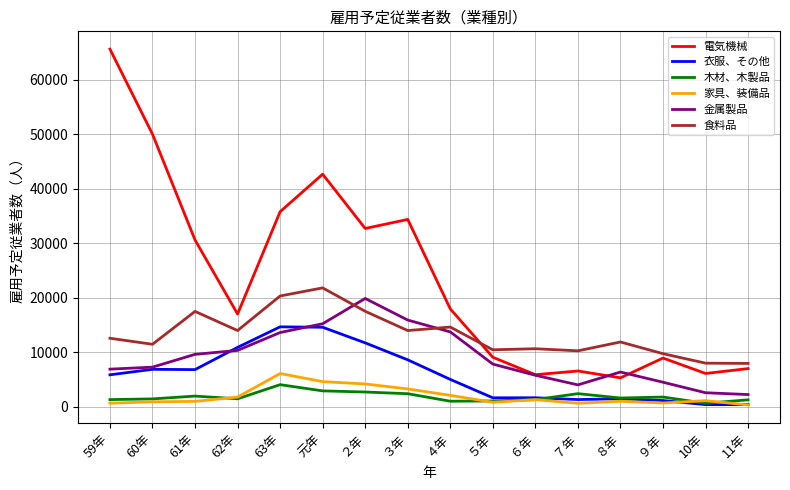

What is the highest value of the 衣服、その他 series?

14690